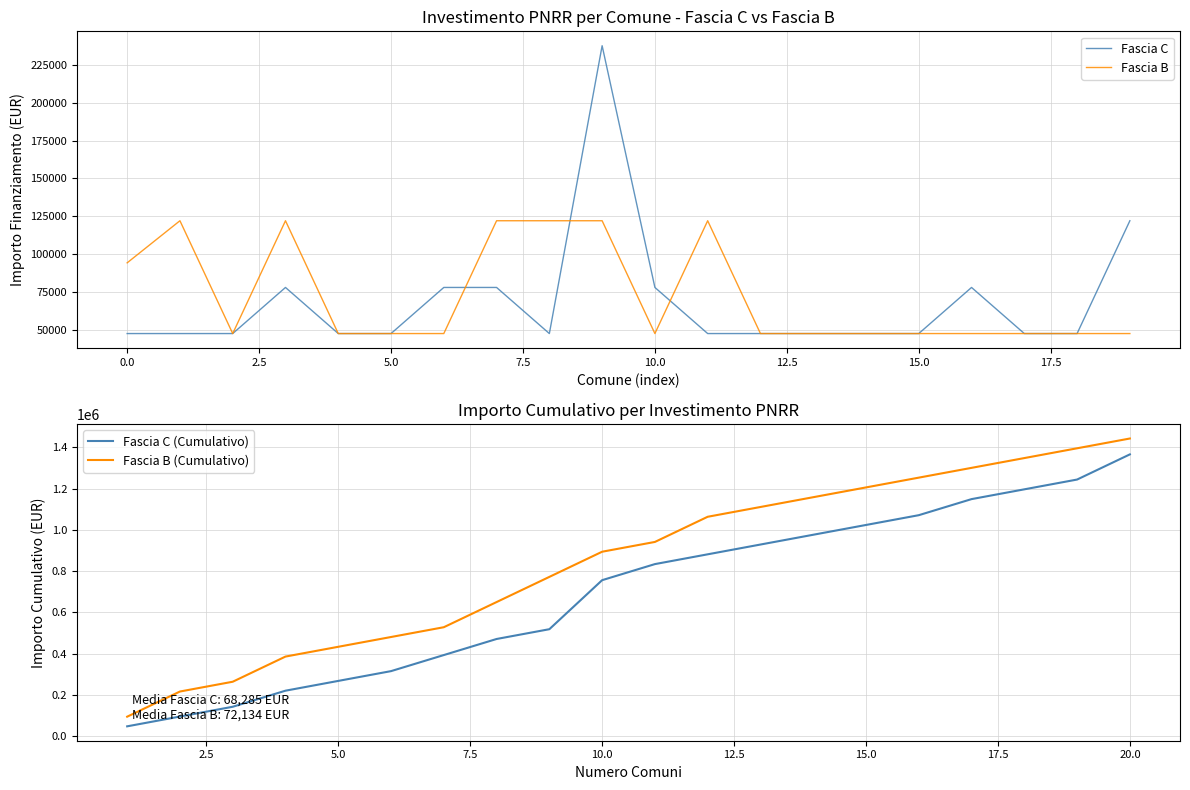

Reading right to left, list all the values displayed in this chart.

Fascia C: 121992	47427	47427	77897	47427	47427	47427	47427	47427	77897	237681	47427	77897	77897	47427	47427	77897	47427	47427	47427
Fascia B: 47427	47427	47427	47427	47427	47427	47427	47427	121992	47427	121992	121992	121992	47427	47427	47427	121992	47427	121992	94172
Fascia C (Cumulativo): 1365709	1243717	1196290	1148863	1070966	1023539	976112	928685	881258	833831	755934	518253	470826	392929	315032	267605	220178	142281	94854	47427
Fascia B (Cumulativo): 1442675	1395248	1347821	1300394	1252967	1205540	1158113	1110686	1063259	941267	893840	771848	649856	527864	480437	433010	385583	263591	216164	94172